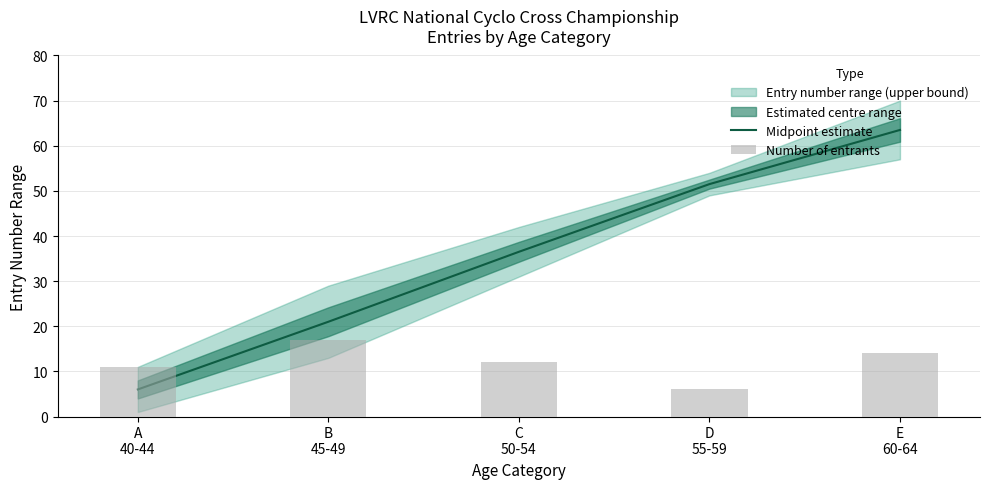

Reading left to right, what are all the values shown in this chart?

Midpoint estimate: 6.0	21.0	36.5	51.5	63.5
Number of entrants: 11.0	17.0	12.0	6.0	14.0